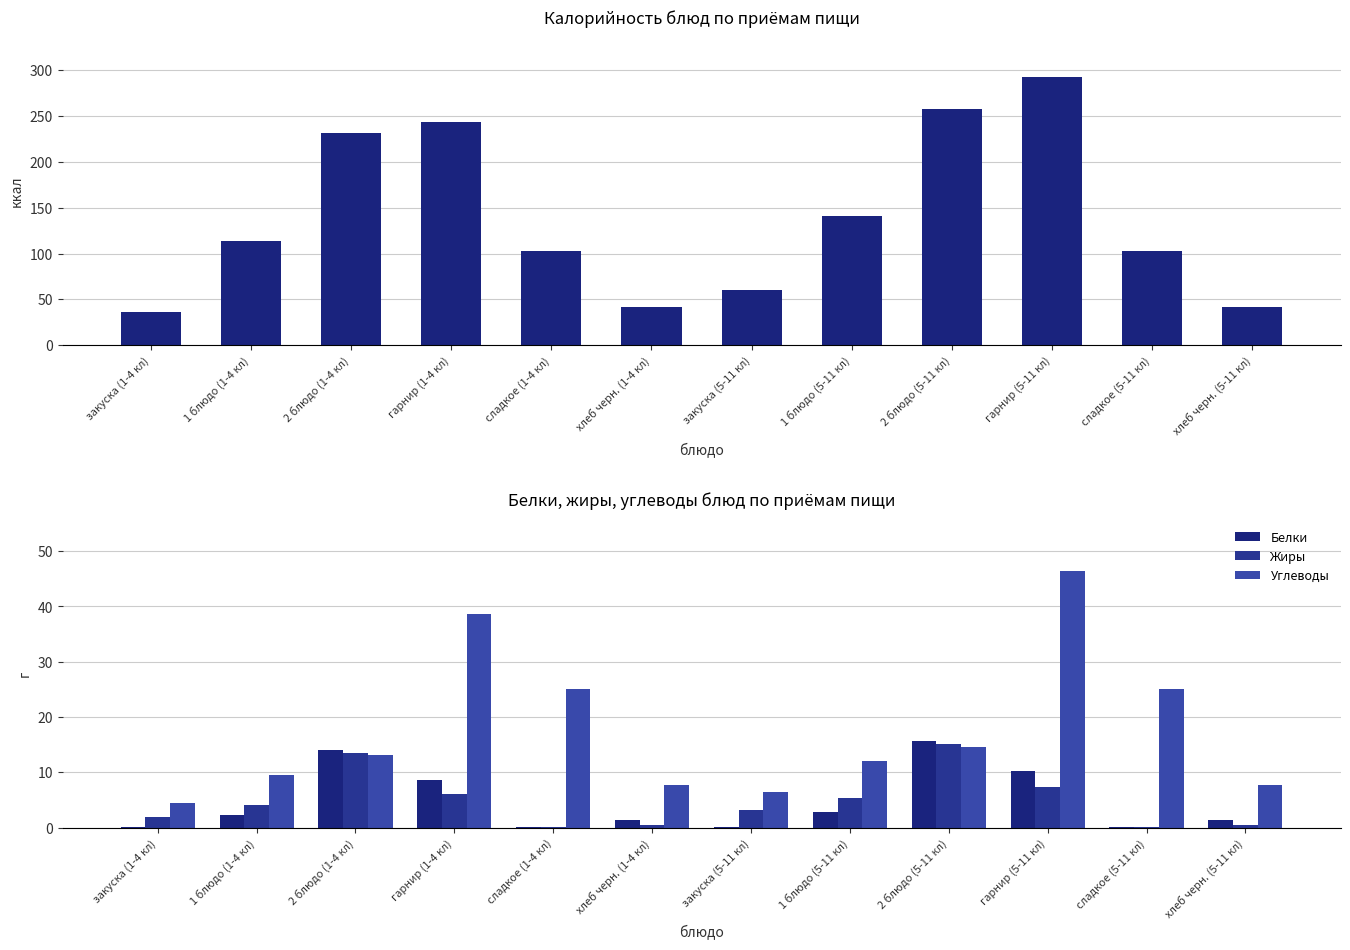

What value does the Жиры series have at 1 блюдо (1-4 кл)?

4.2